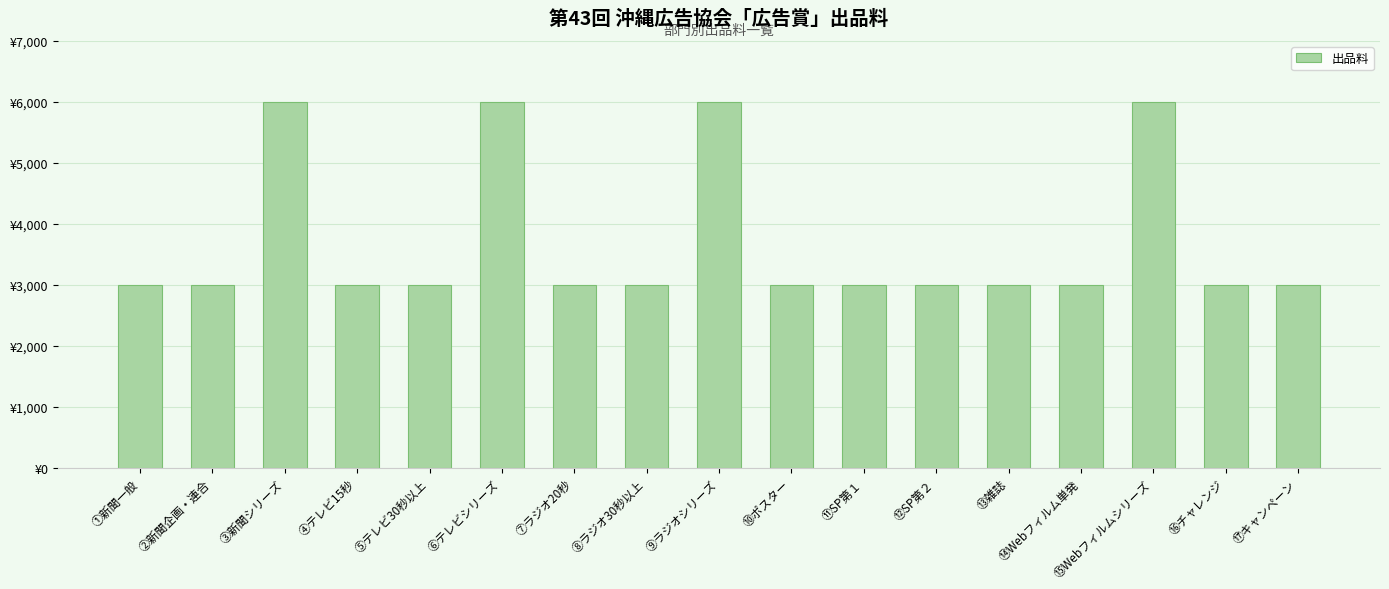

Which label corresponds to the largest value in the chart?

③新聞シリーズ